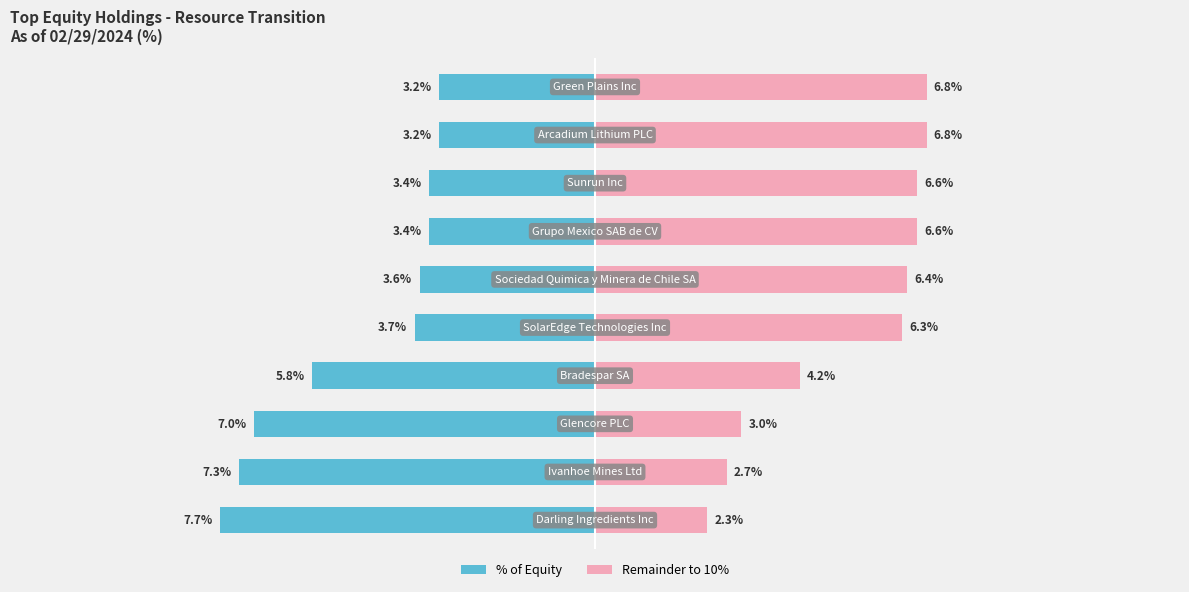

The value of Remainder to 10% at 2 is 3.0. True or false?

True